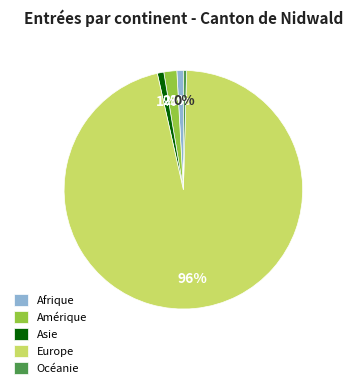

How many segments does this pie chart have?

5